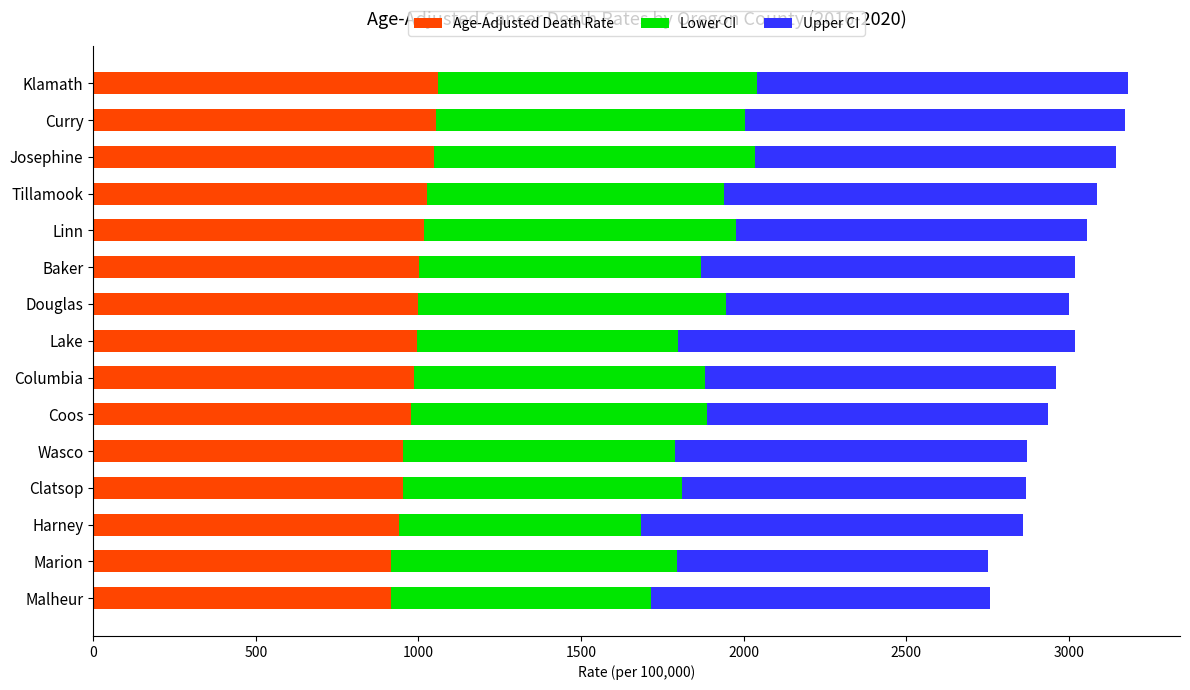

What is the approximate value of Age-Adjusted Death Rate at Lake?

995.7